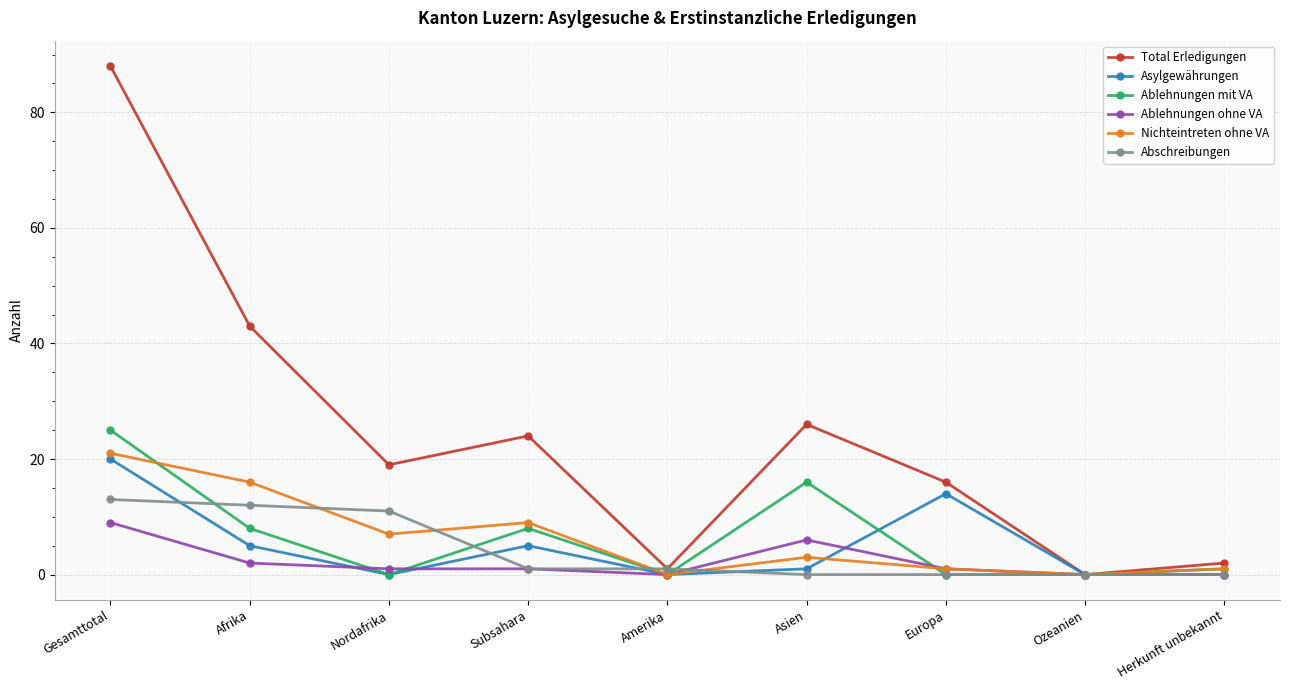

Count the Ablehnungen ohne VA values in the range 0 to 2.

7